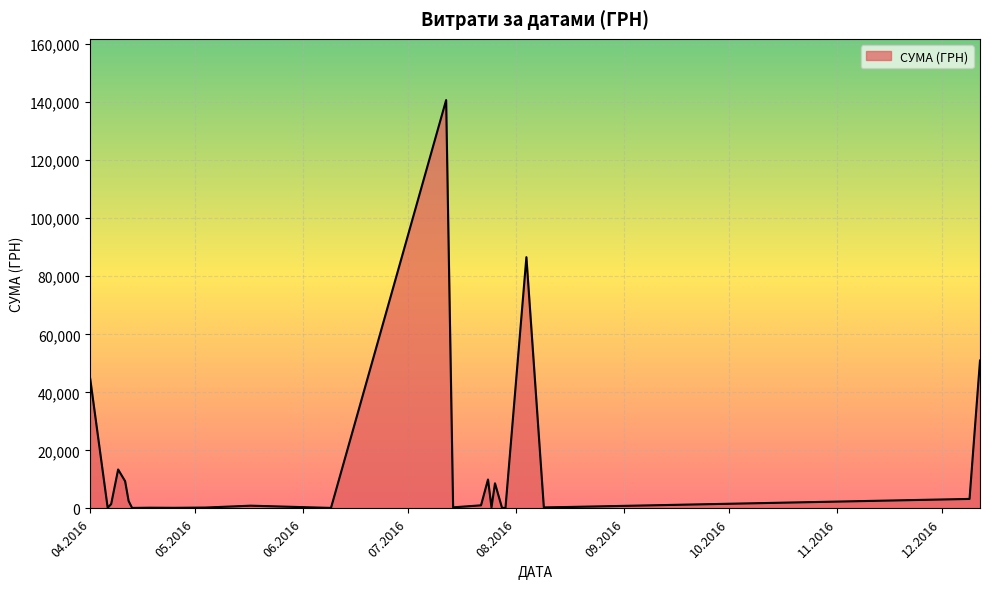

What is the maximum value shown in the chart?

140706.2